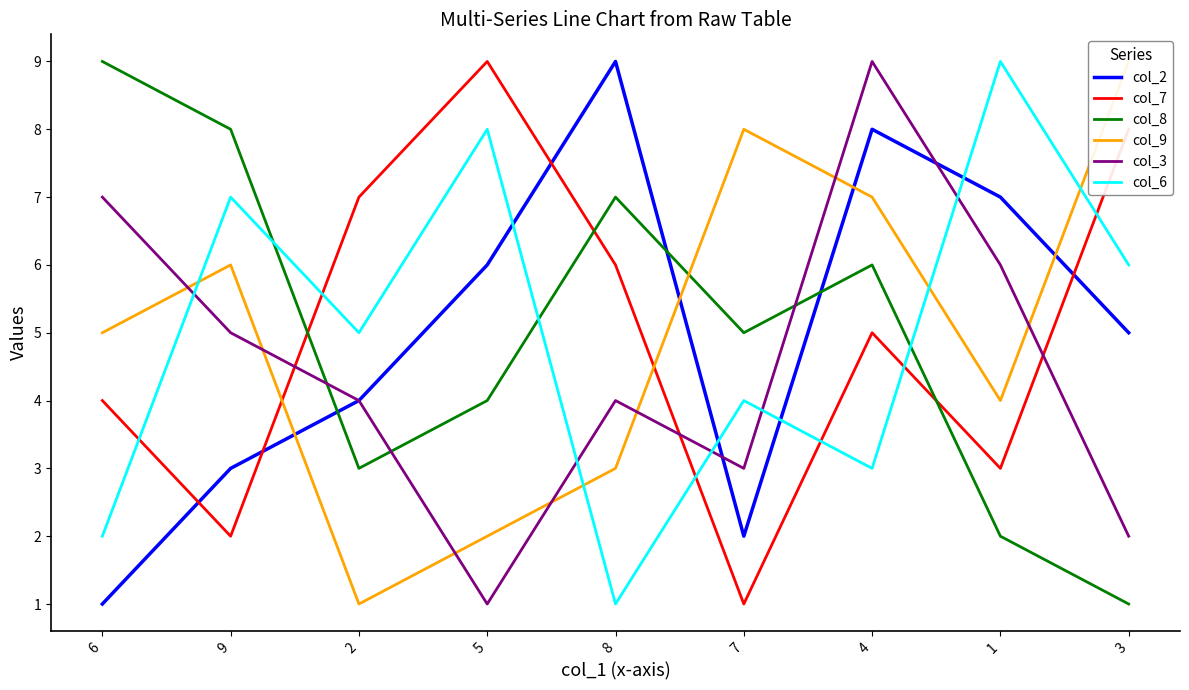

At which category is the sum across all series the highest?

4